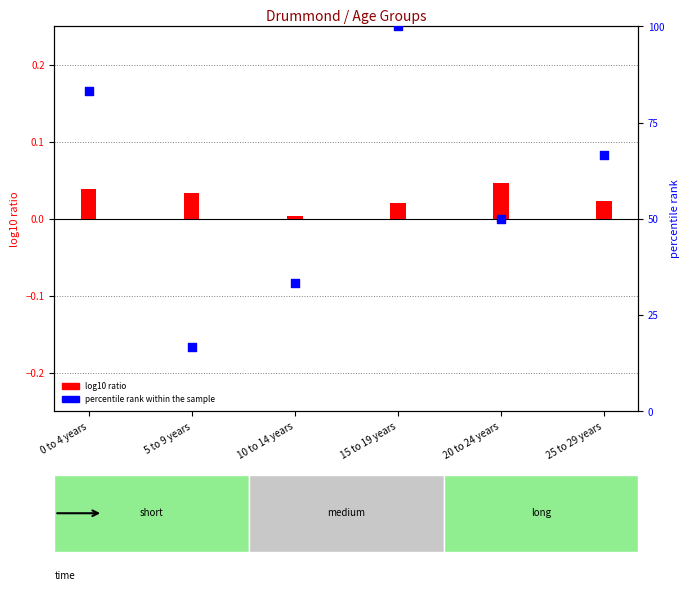

What is the change in value from 0 to 4 years to 5 to 9 years?

-66.7